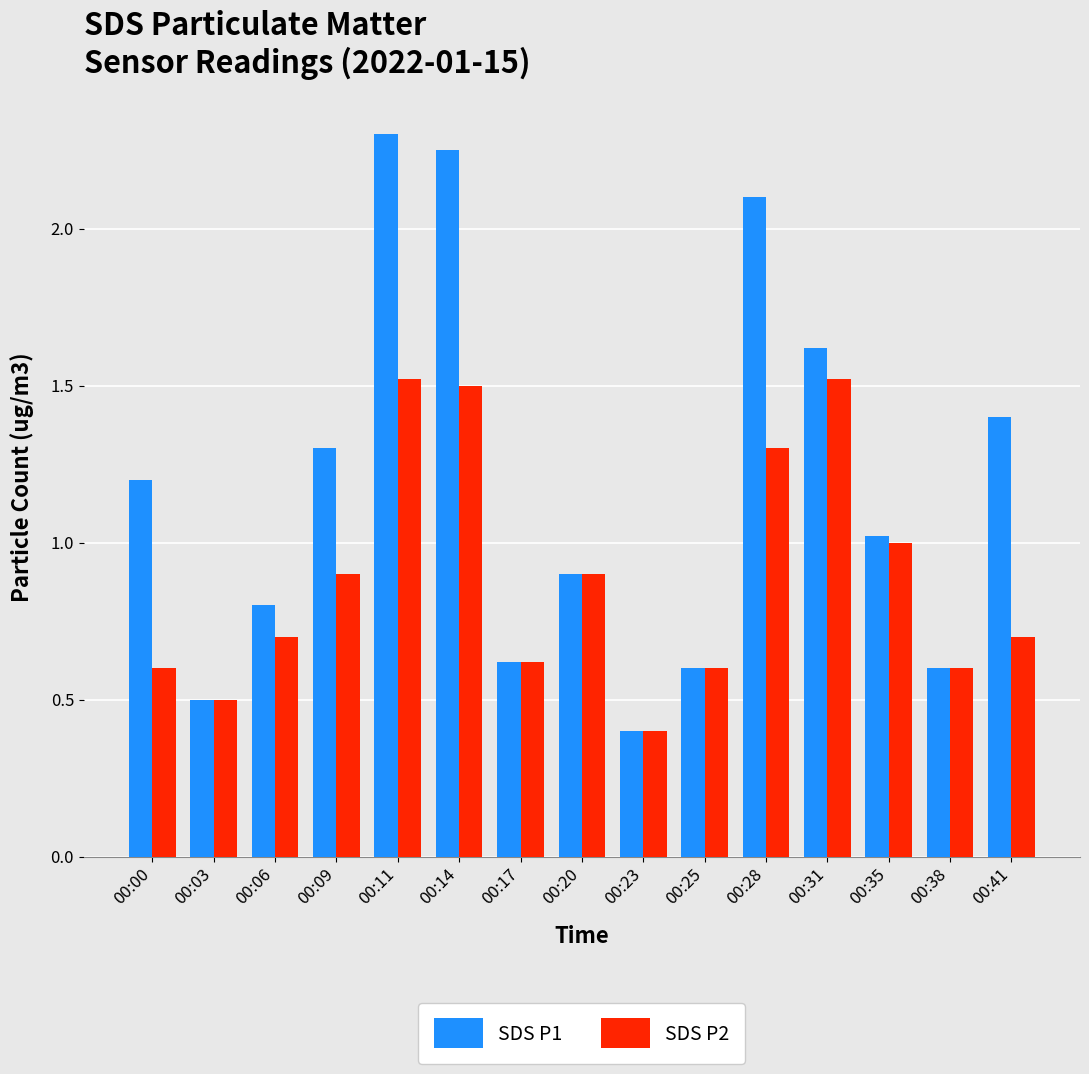

What is the average value of the SDS P1 series?

1.2